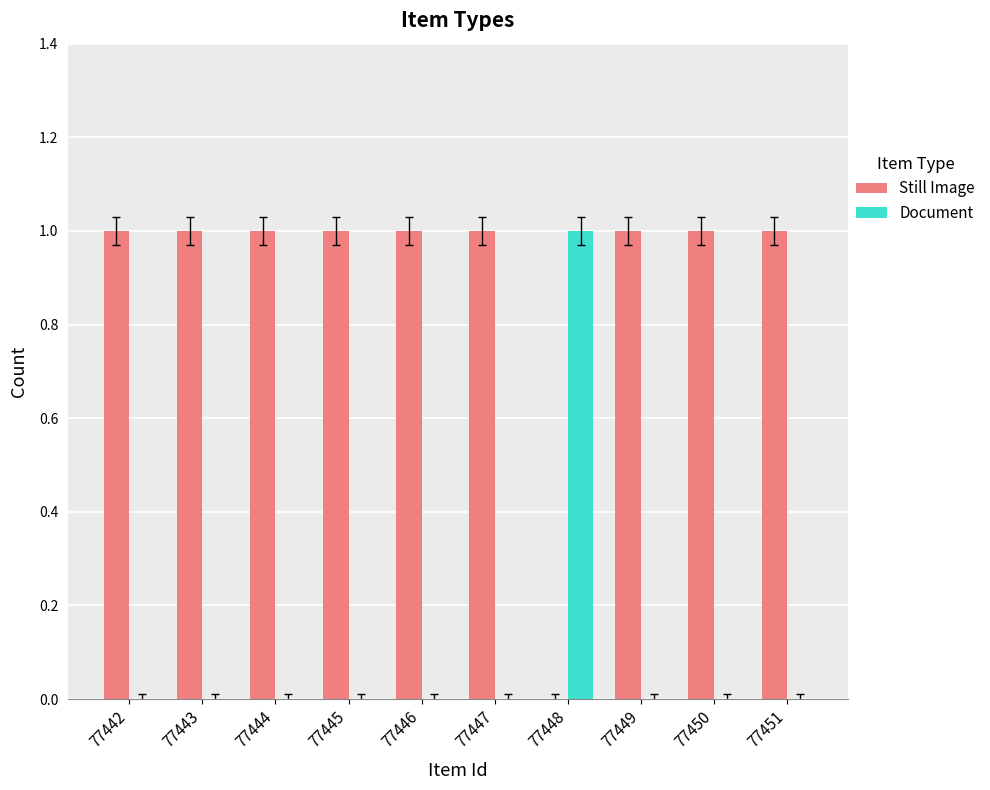

Are the bars horizontal?

No